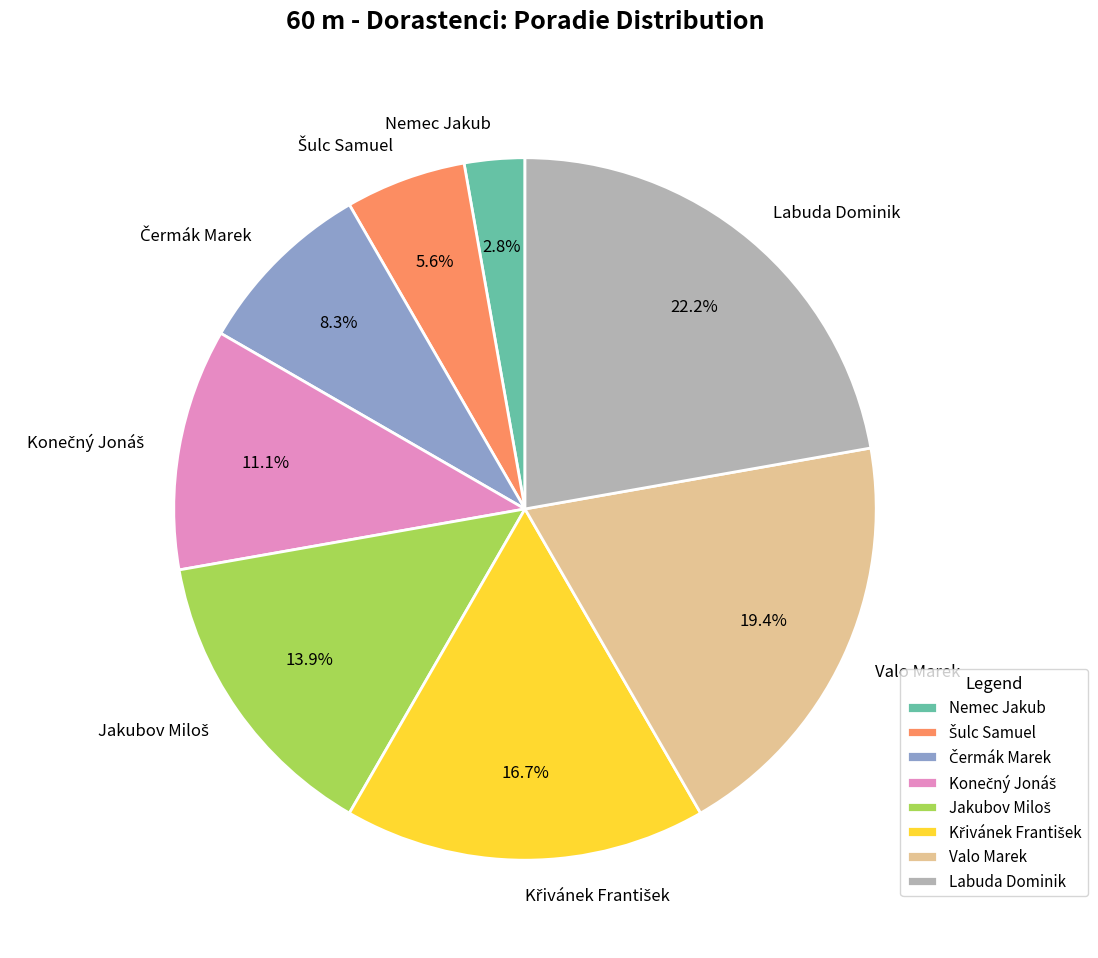

Which category has the biggest portion of the pie?

Labuda Dominik